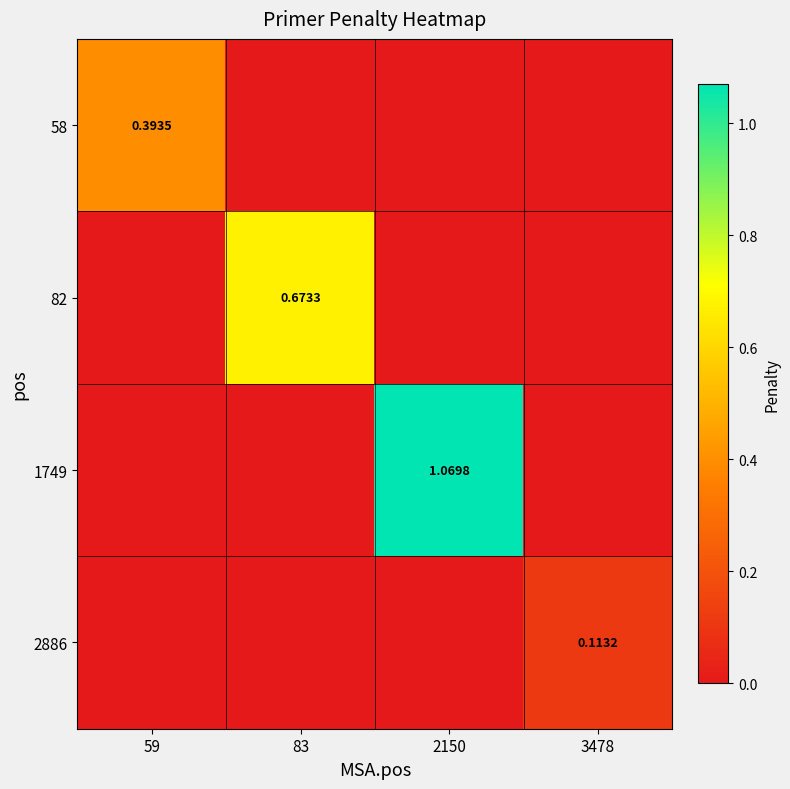

What is the sum of all 1749 values?

1.1